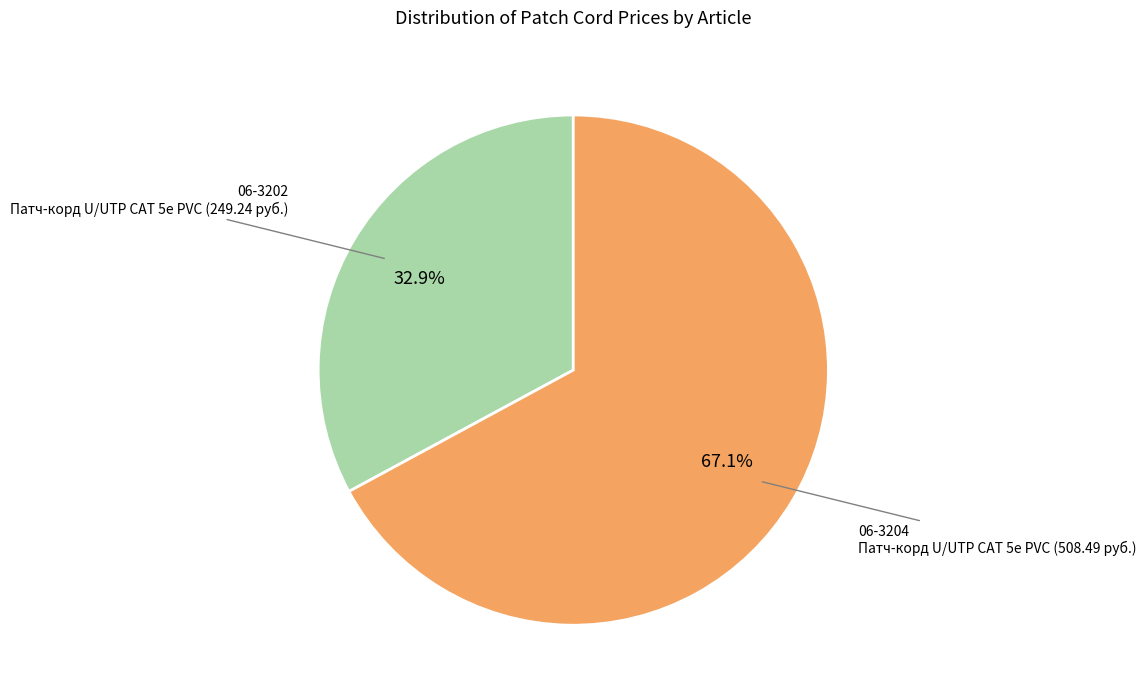

How many slices are in this pie chart?

2